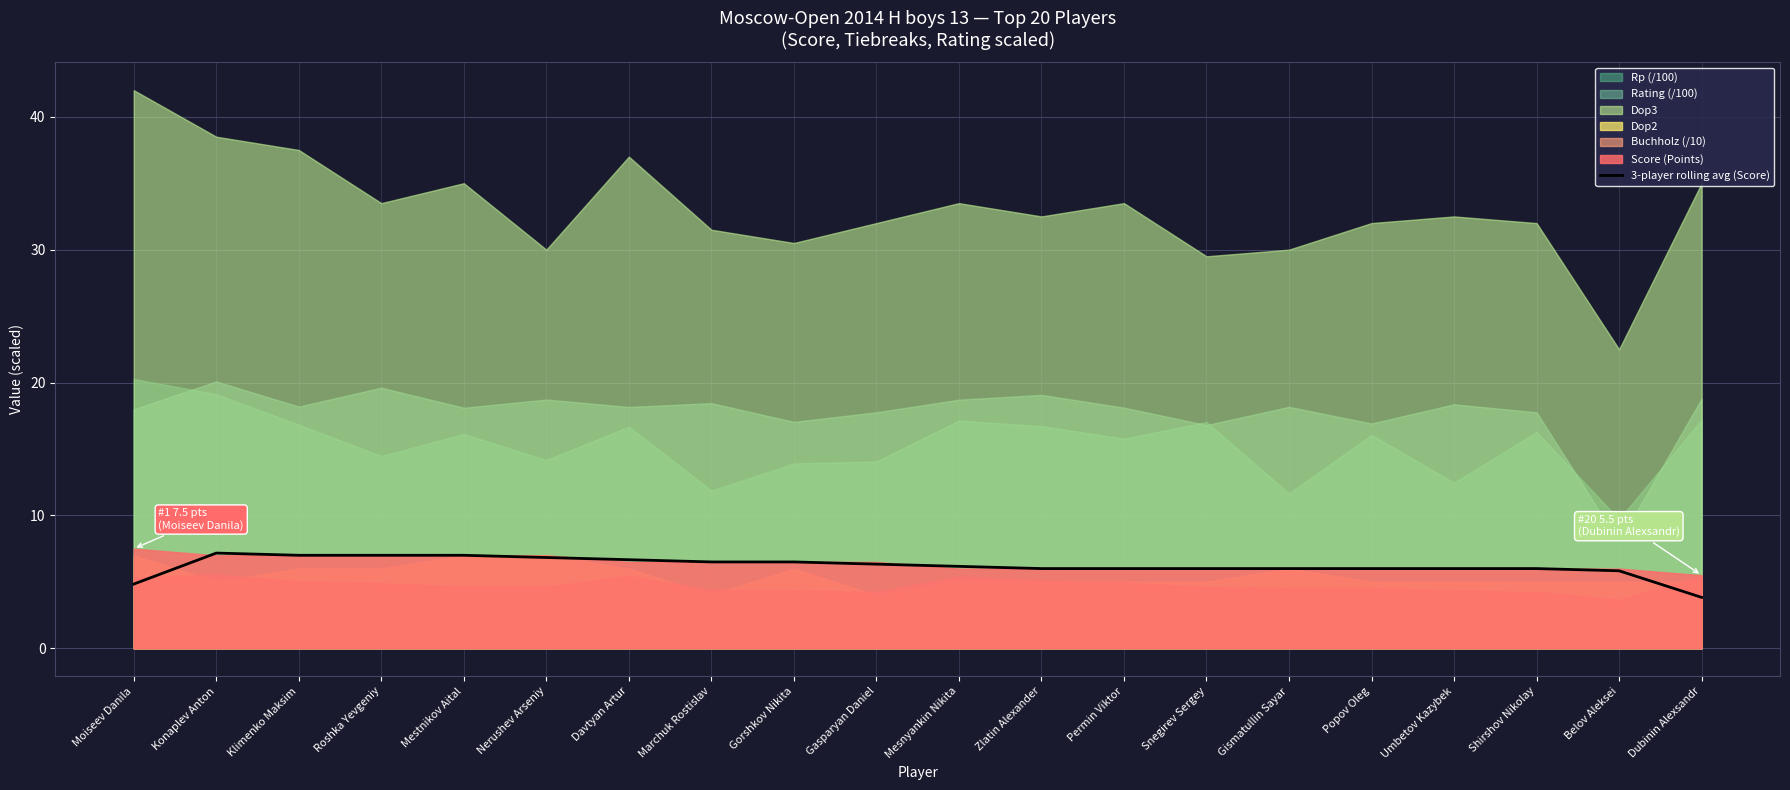

What is the average value?

6.2